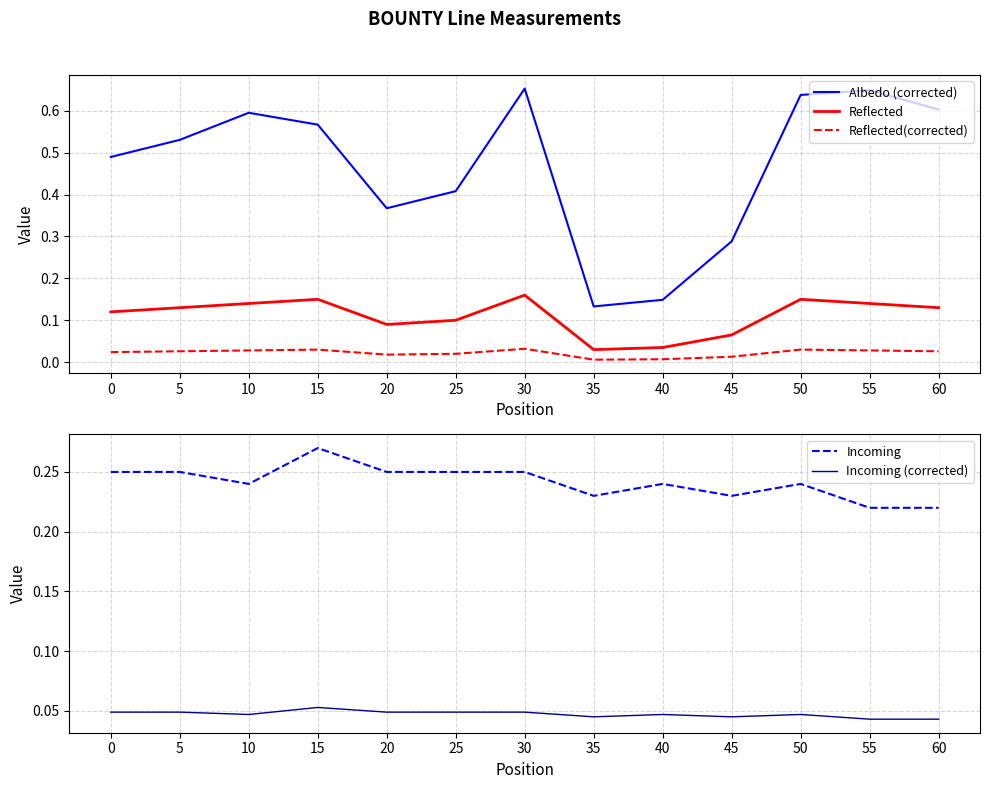

What value does the Incoming series have at 55?

0.2